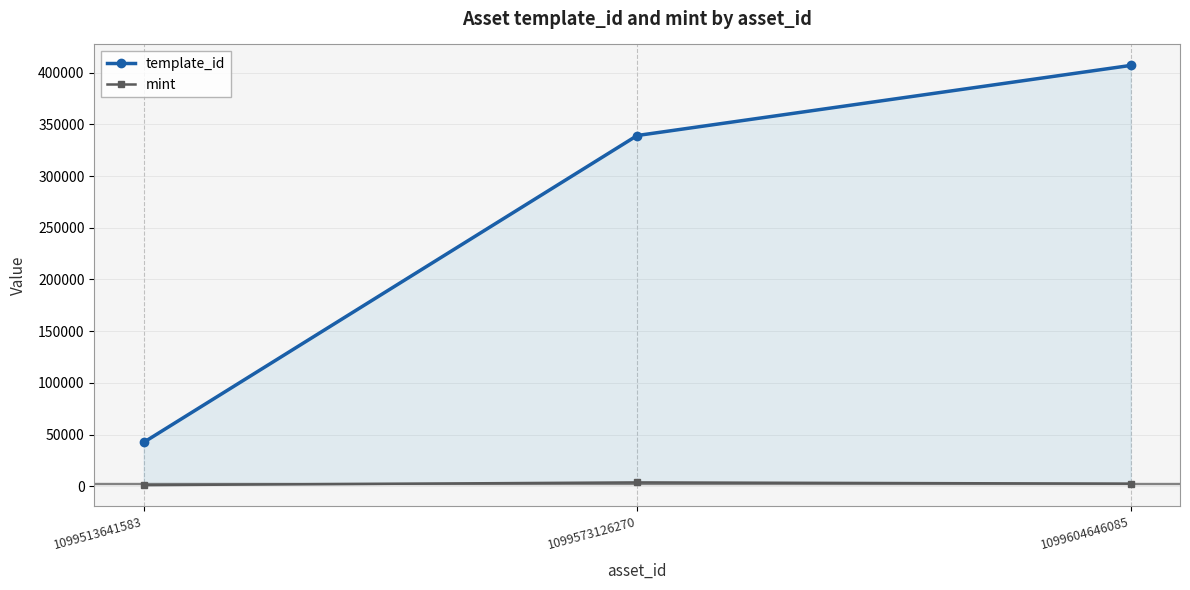

How many distinct data groups are displayed?

2